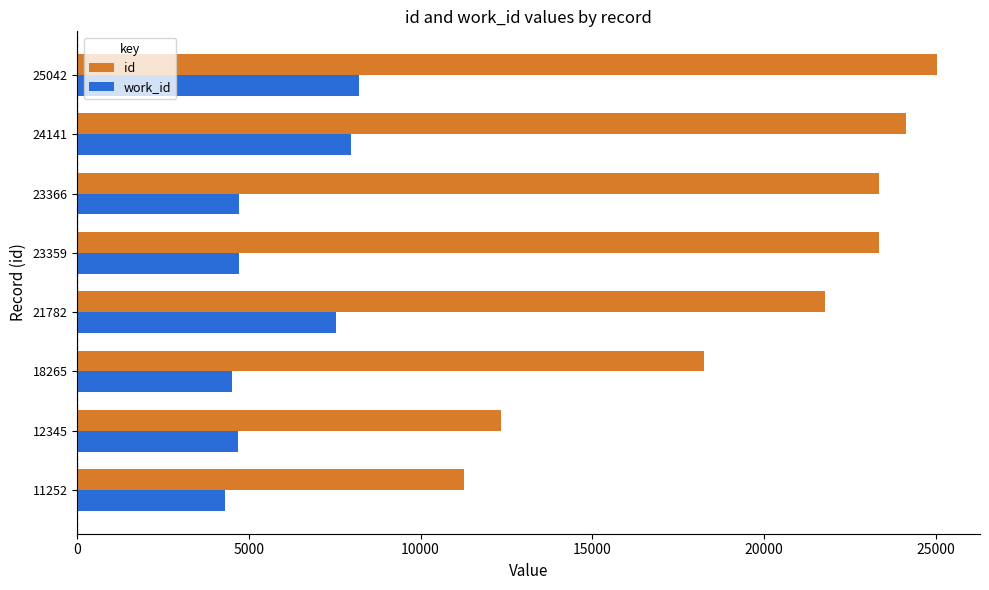

Rank the series by their maximum value, from highest to lowest.

id, work_id